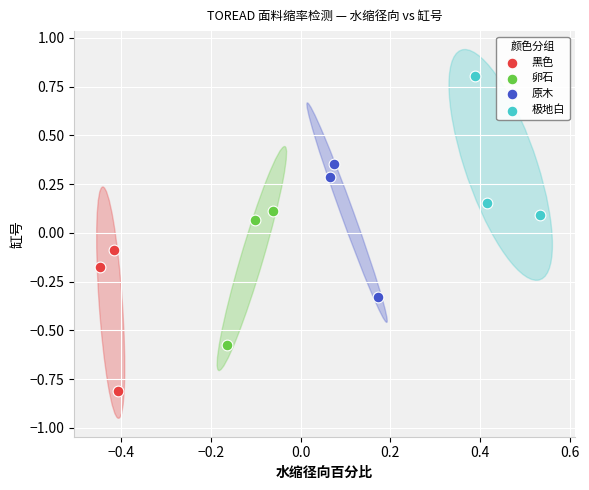

Which series contains the highest Y value?

极地白